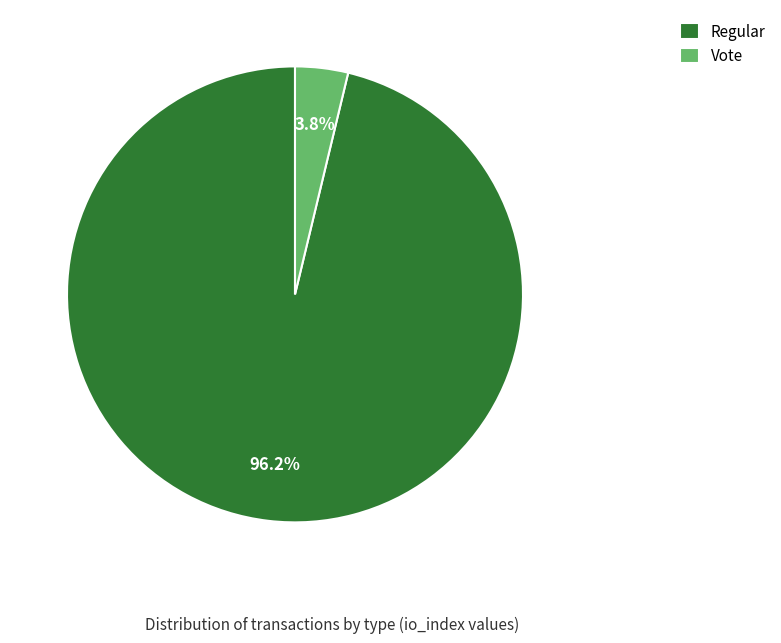

What percentage do Vote and Regular together represent?

100.0%